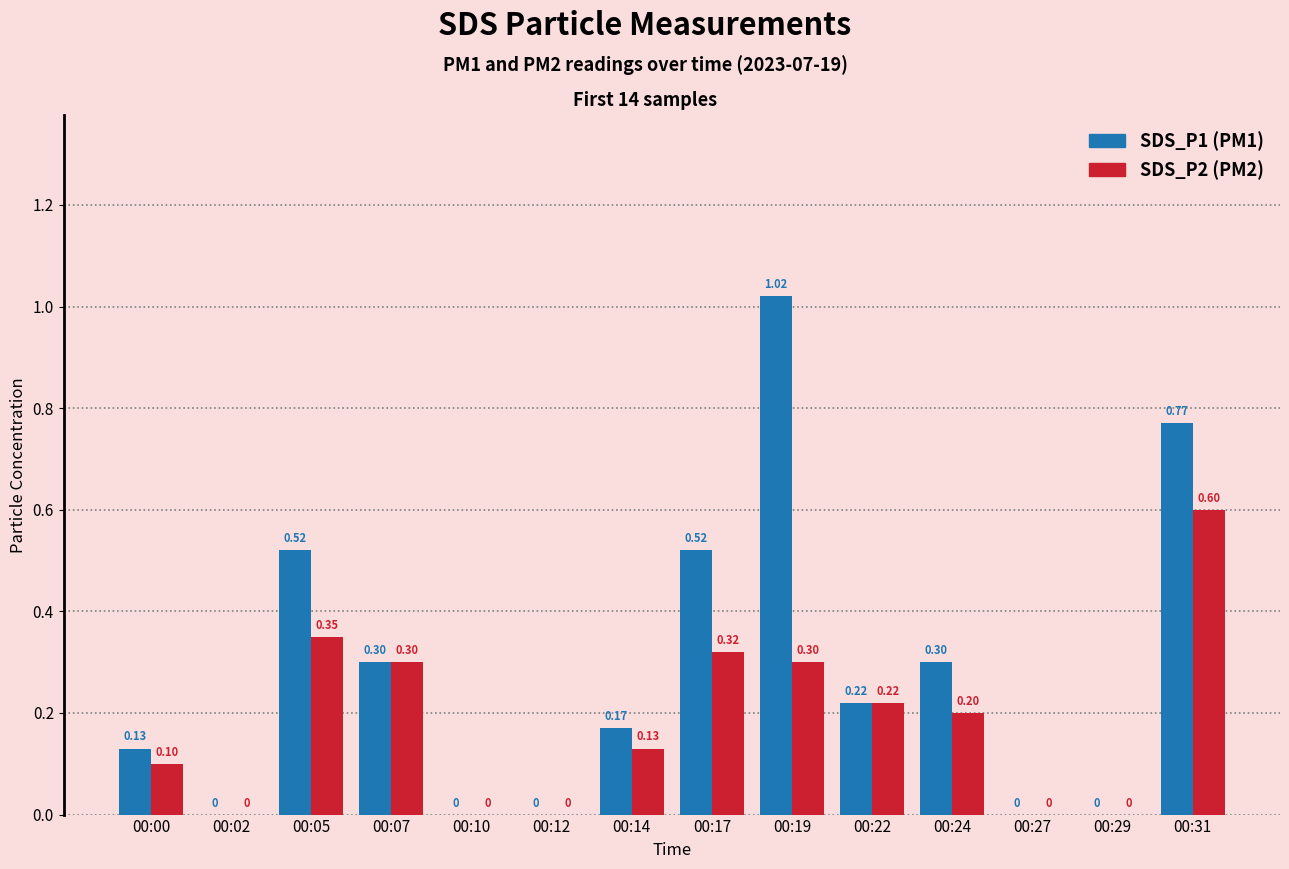

What is the total value across all series at 00:14?

0.3